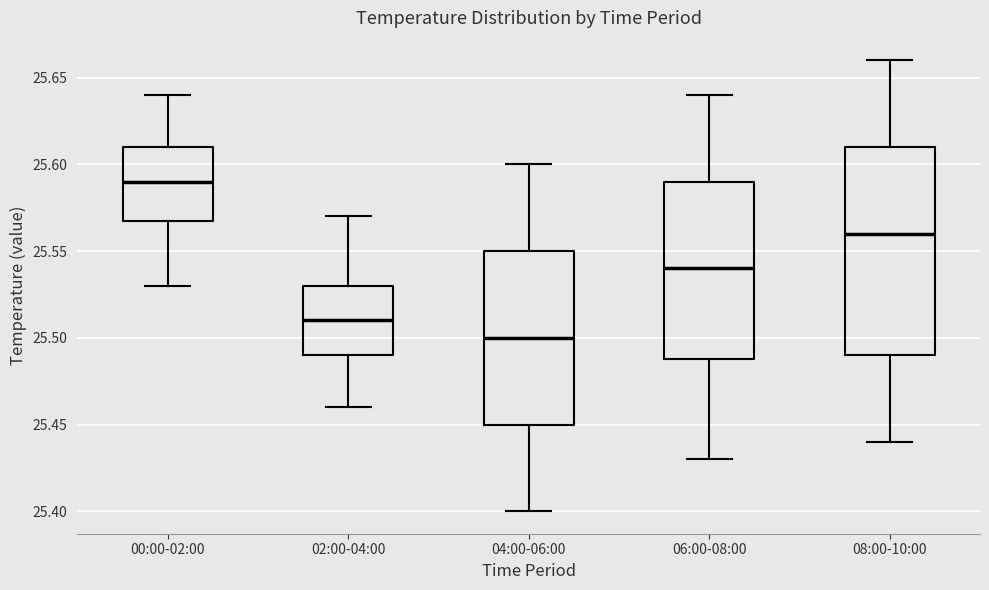

Reading left to right, read every box against the y-axis: the position of its median line, the range the box covers, and the ends of its whiskers. The values are not printed on the chart, so give them approximately, as read against the axis.

00:00-02:00: median 25.59, box 25.57 to 25.61, whiskers 25.53 to 25.64
02:00-04:00: median 25.51, box 25.49 to 25.53, whiskers 25.46 to 25.57
04:00-06:00: median 25.50, box 25.45 to 25.55, whiskers 25.40 to 25.60
06:00-08:00: median 25.54, box 25.49 to 25.59, whiskers 25.43 to 25.64
08:00-10:00: median 25.56, box 25.49 to 25.61, whiskers 25.44 to 25.66